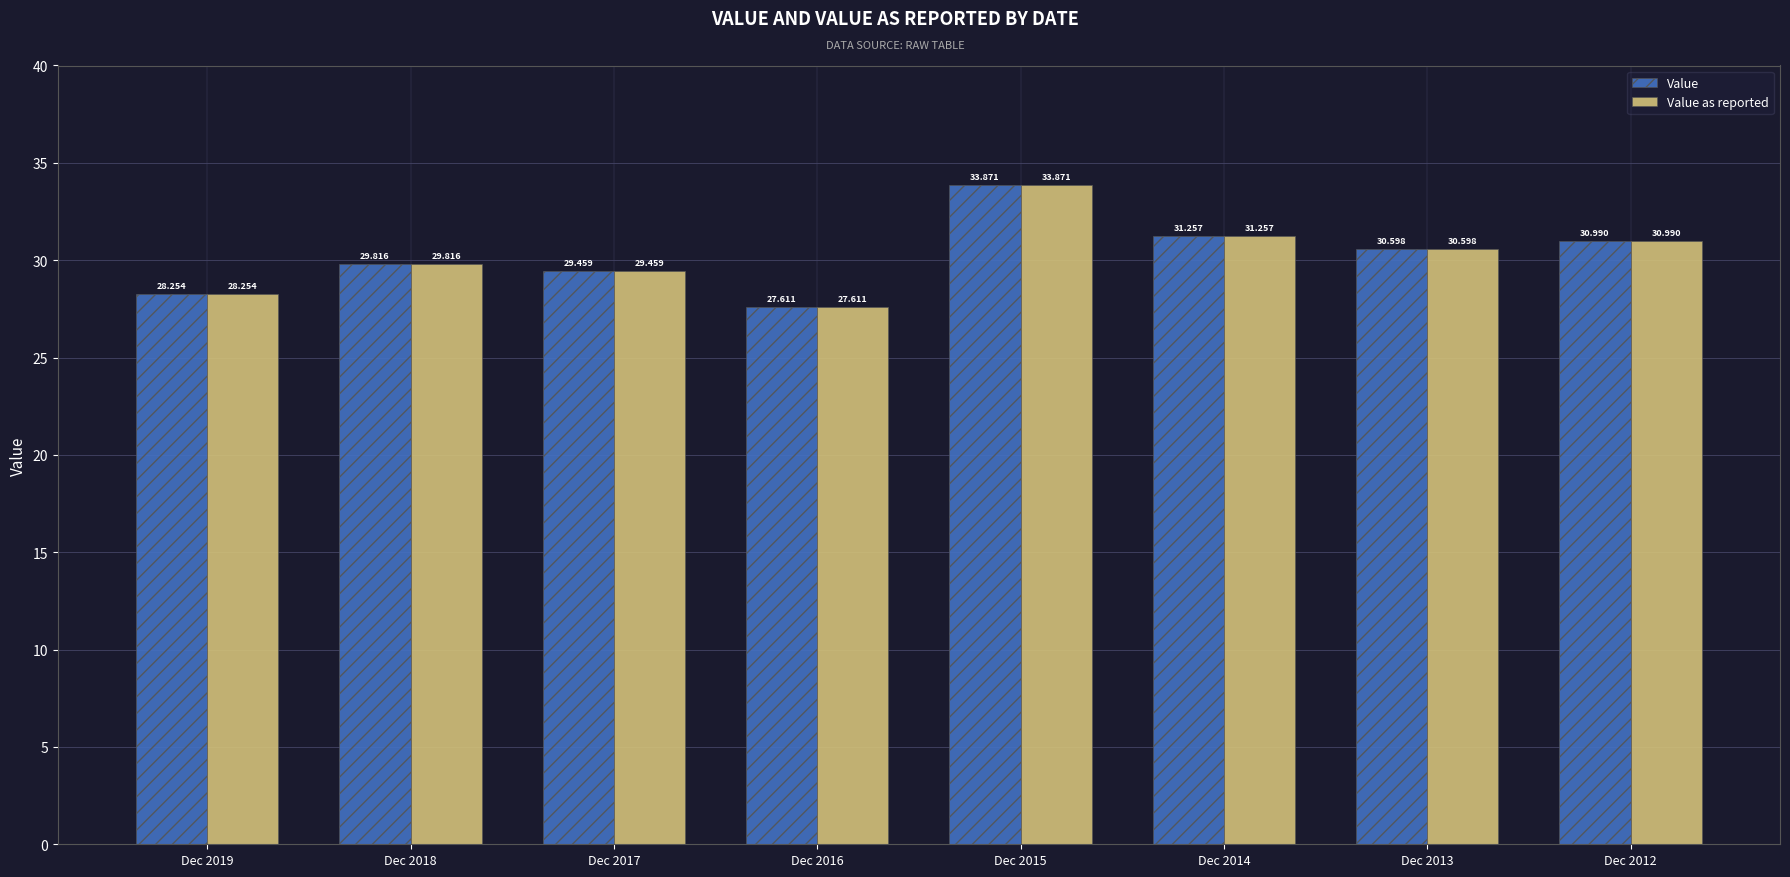

The Value as reported series shows 40.0 at Dec 2019. True or false?

False